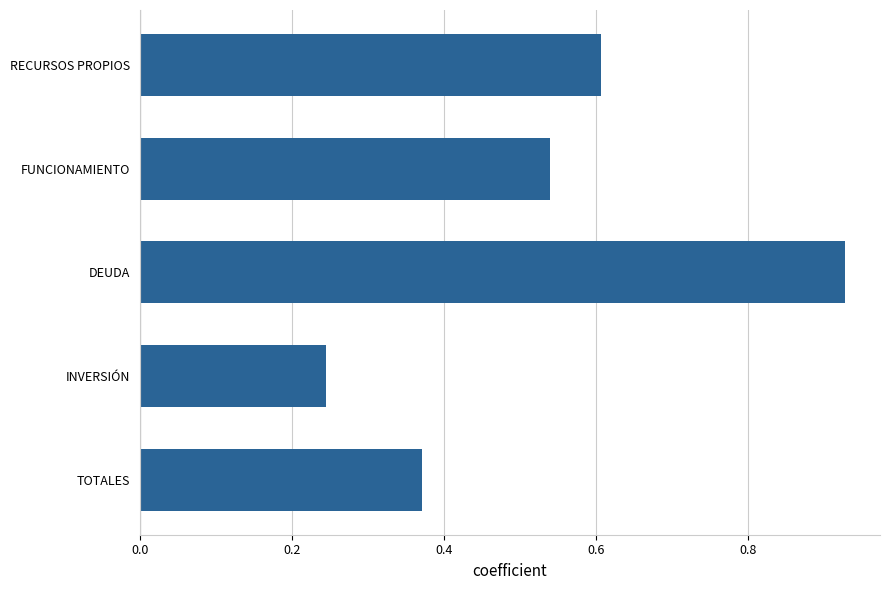

List the labels in order of value, smallest first.

INVERSIÓN, TOTALES, FUNCIONAMIENTO, RECURSOS PROPIOS, DEUDA